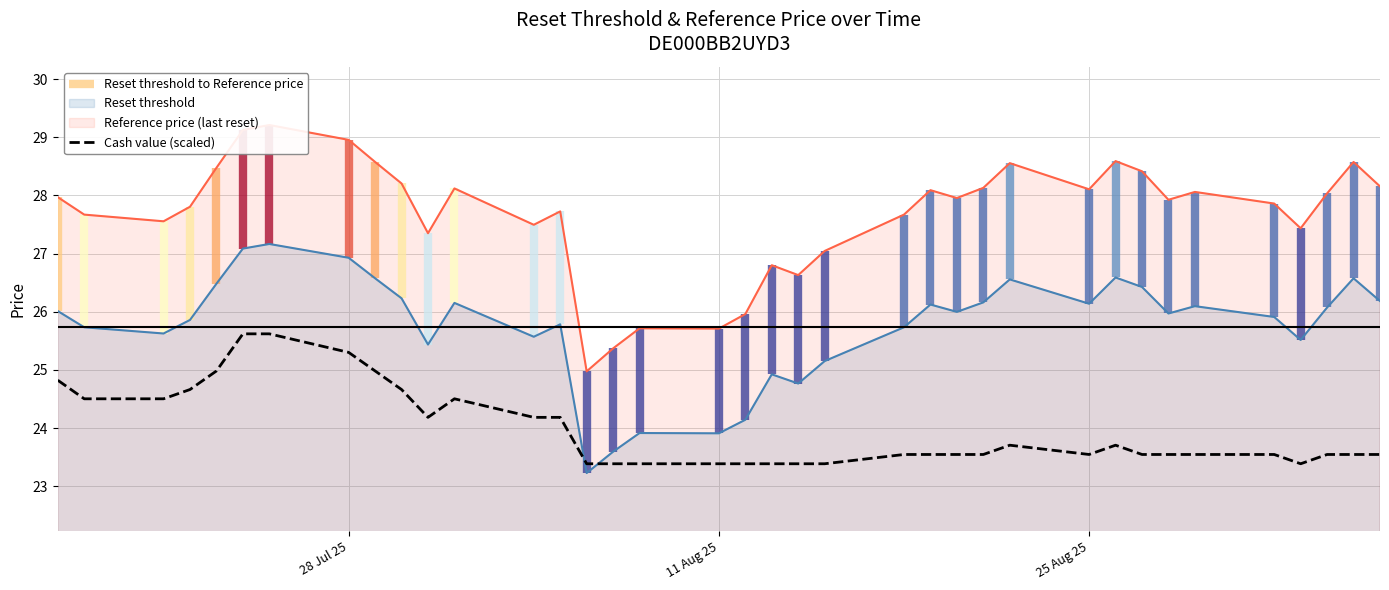

What is the lowest value of the Reset threshold series?

23.2